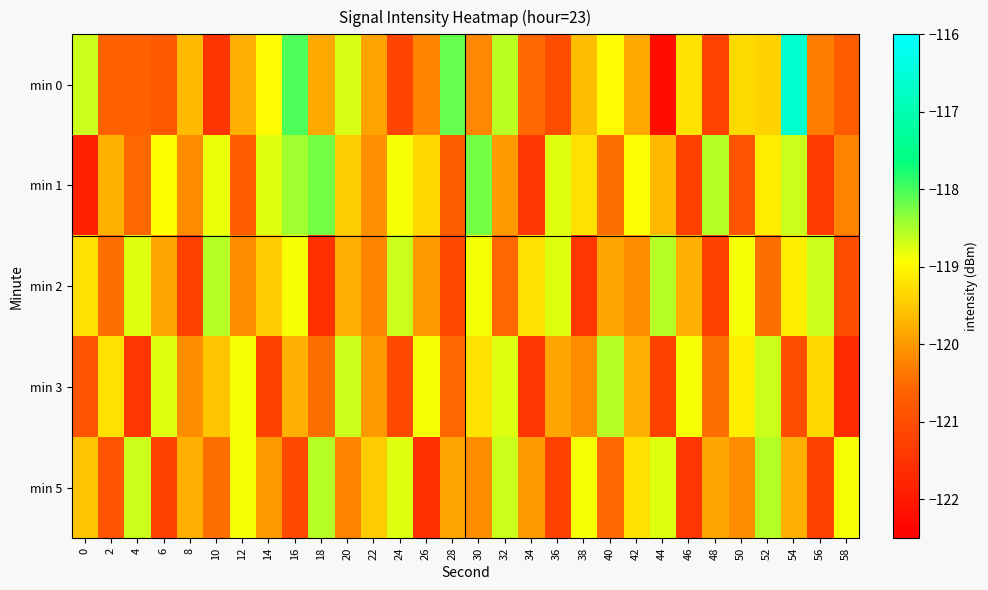

At 50, list the series in order from largest to smallest.

min 2, min 3, min 0, min 5, min 1